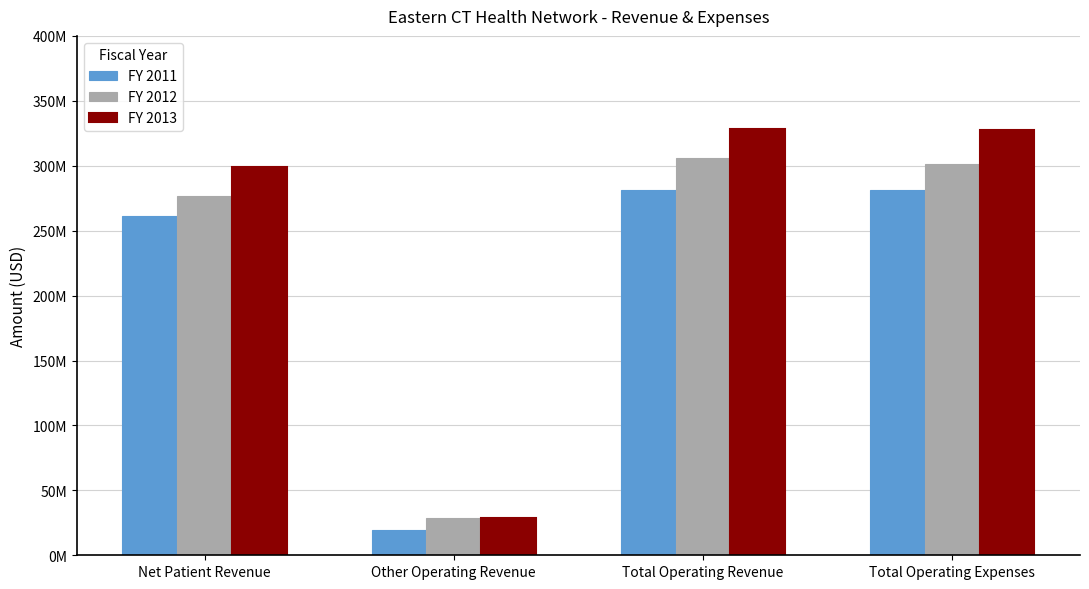

Does the chart contain any negative values?

No